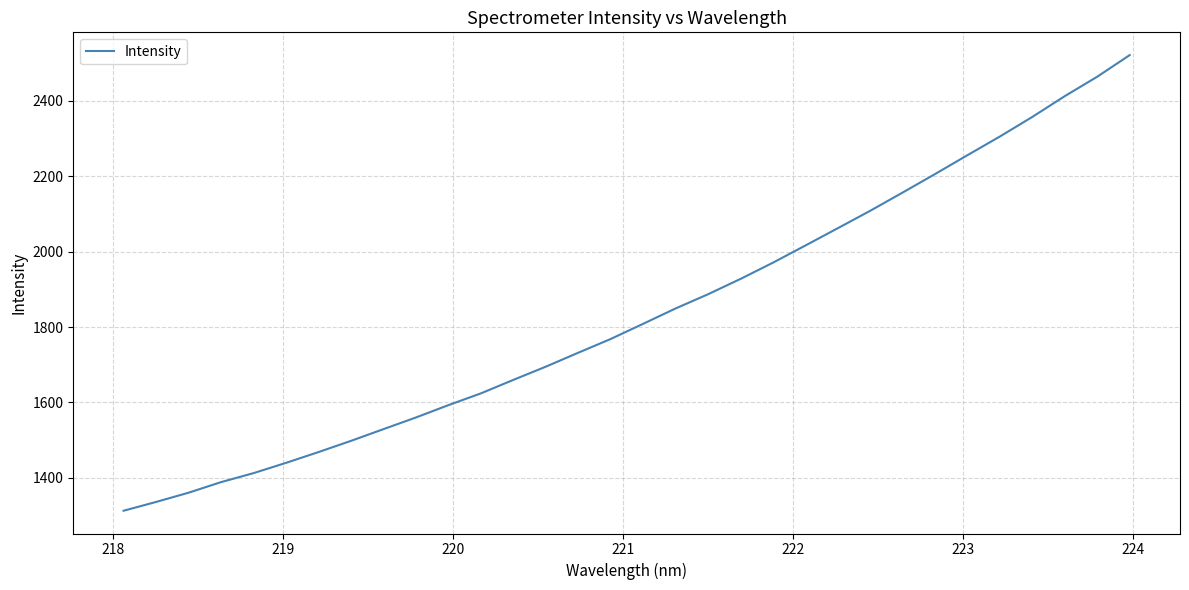

What is the smallest value displayed?

1312.8